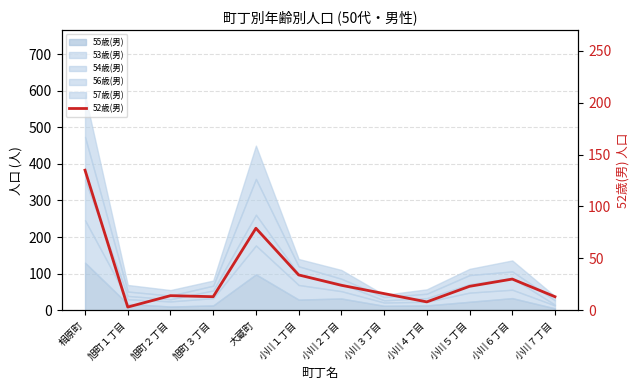

List the labels in order of value, largest first.

相原町, 大蔵町, 小川１丁目, 小川６丁目, 小川２丁目, 小川５丁目, 小川３丁目, 旭町２丁目, 旭町３丁目, 小川７丁目, 小川４丁目, 旭町１丁目